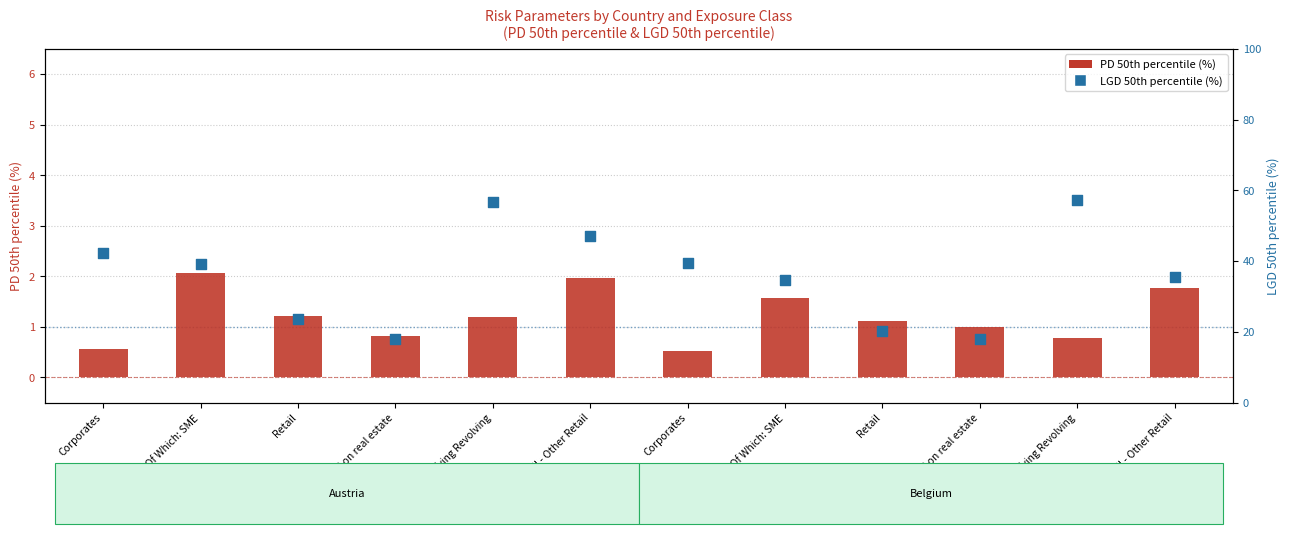

Which series has the largest total across all categories?

LGD 50th percentile (%)